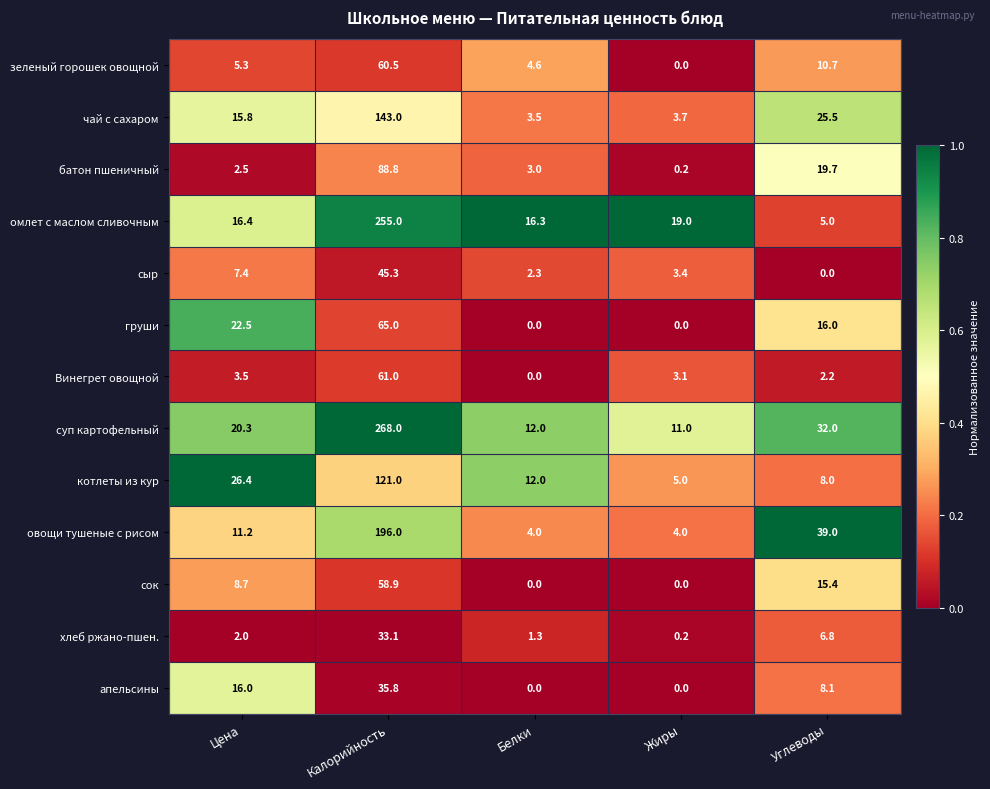

What is the total value across all series at Цена?

158.0